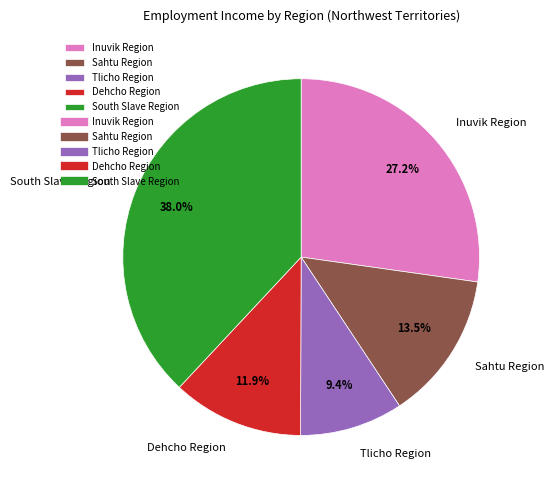

Is there any slice that represents more than half of the pie?

No